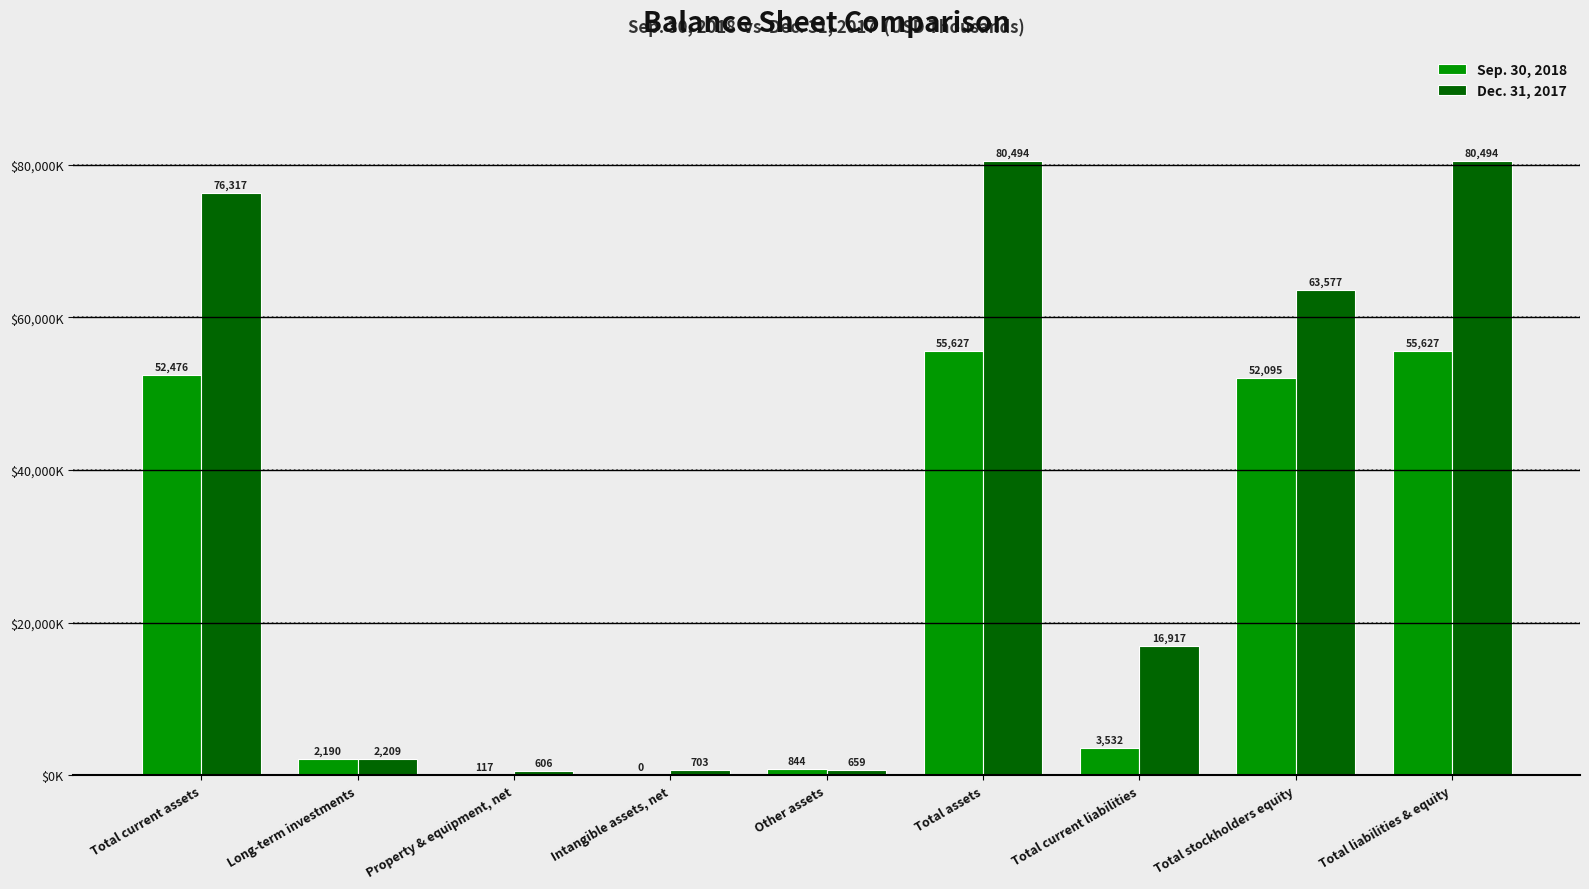

What is the label of the 1st bar from the right?

Total liabilities & equity